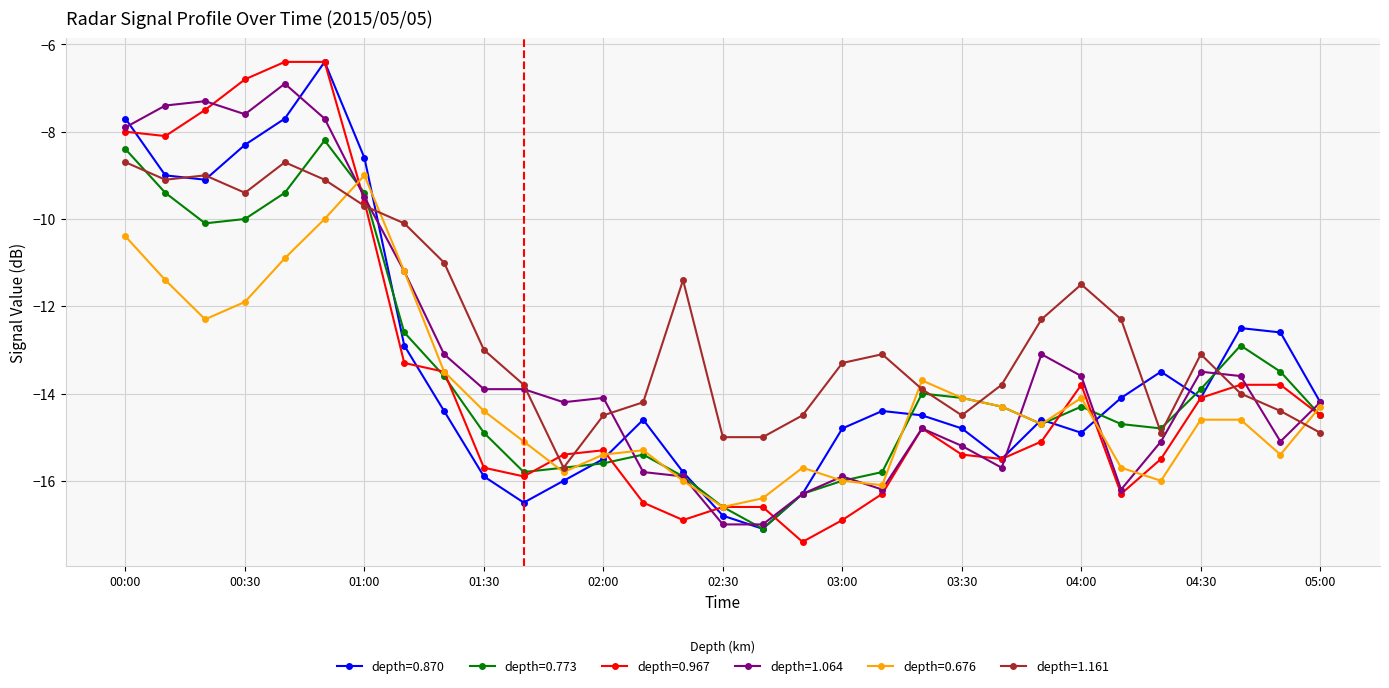

What is the value of the depth=0.870 point at the 23rd from the left?

-15.5